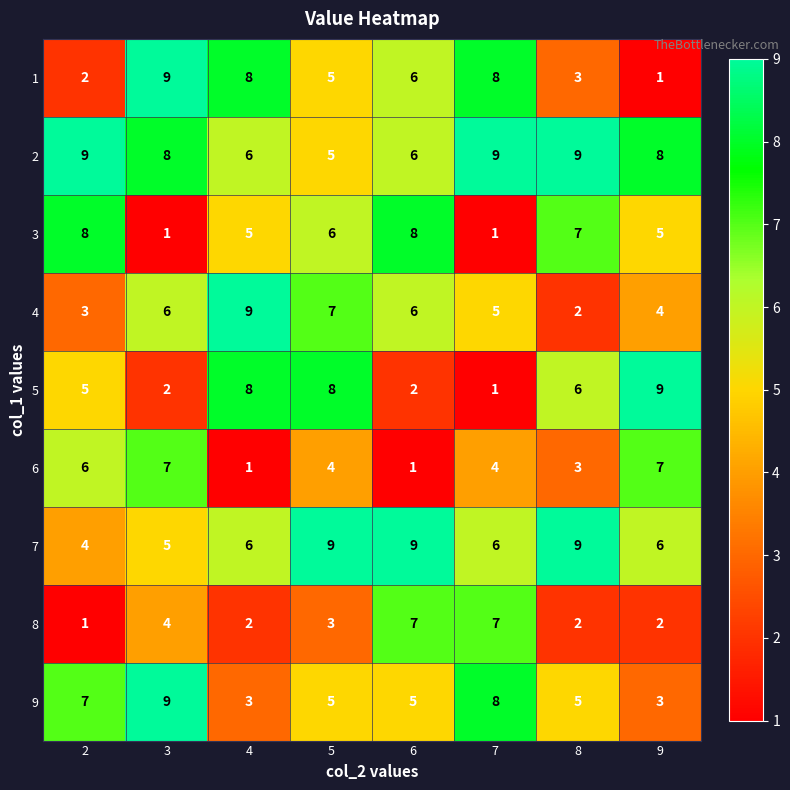

True or false: 1 has a value of 5 at 7.

False